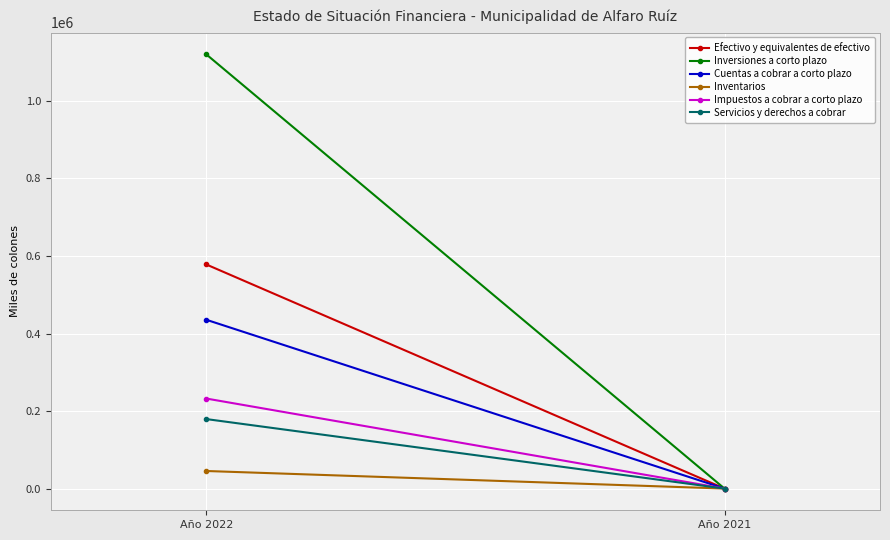

What is the difference between the Impuestos a cobrar a corto plazo values at Año 2022 and Año 2021?

232255.9